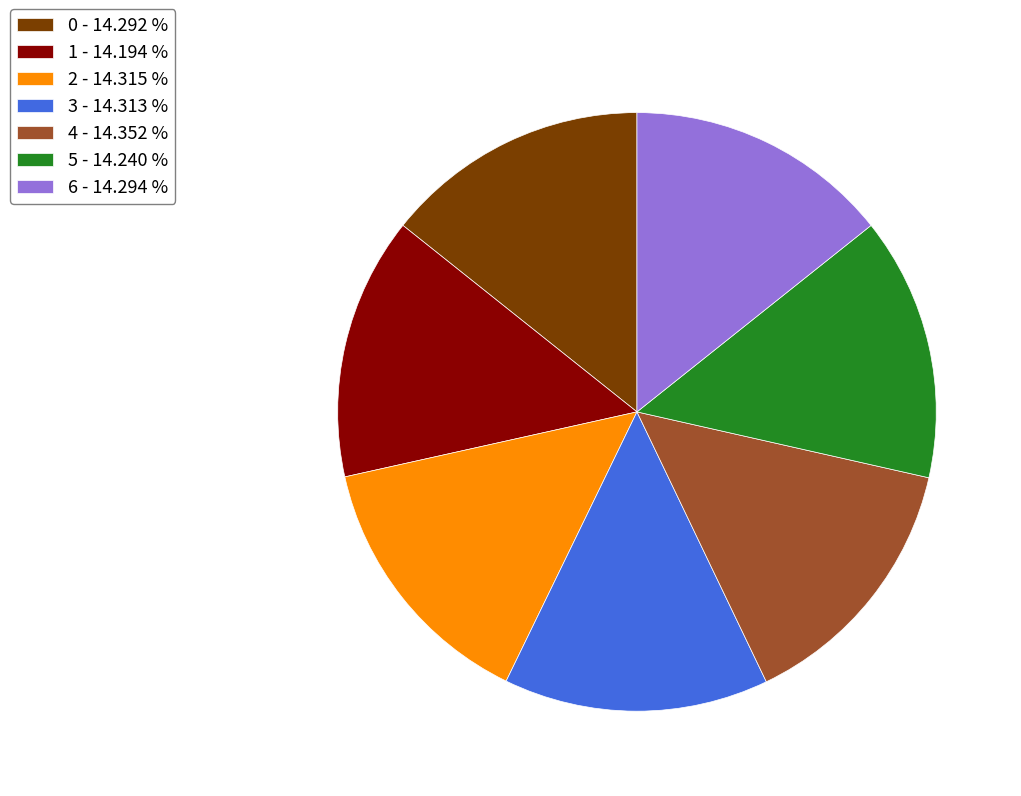

Count the number of slices in the pie.

7